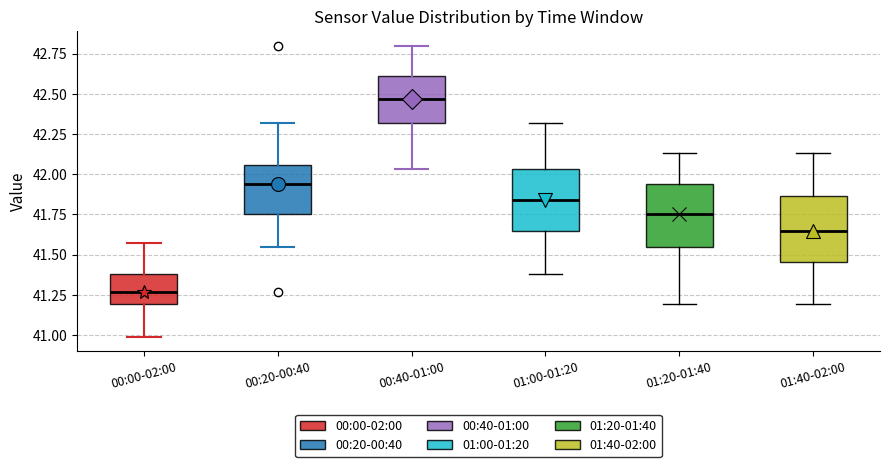

Which box's median line is the highest?

00:40-01:00